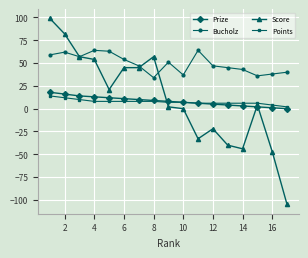

What are all the series names shown in the legend?

Prize, Bucholz, Score, Points